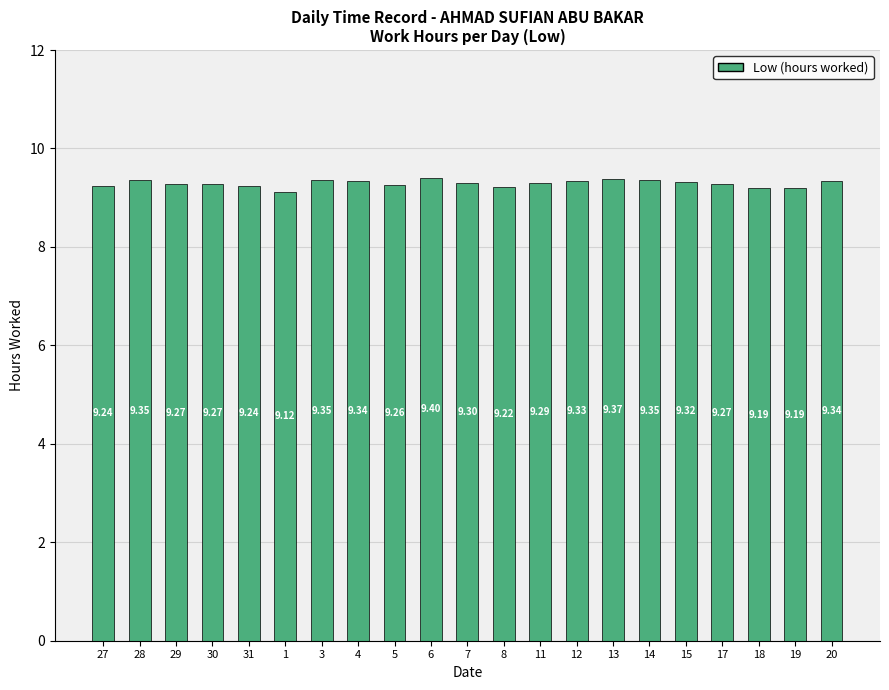

What position from the right is 17?

4